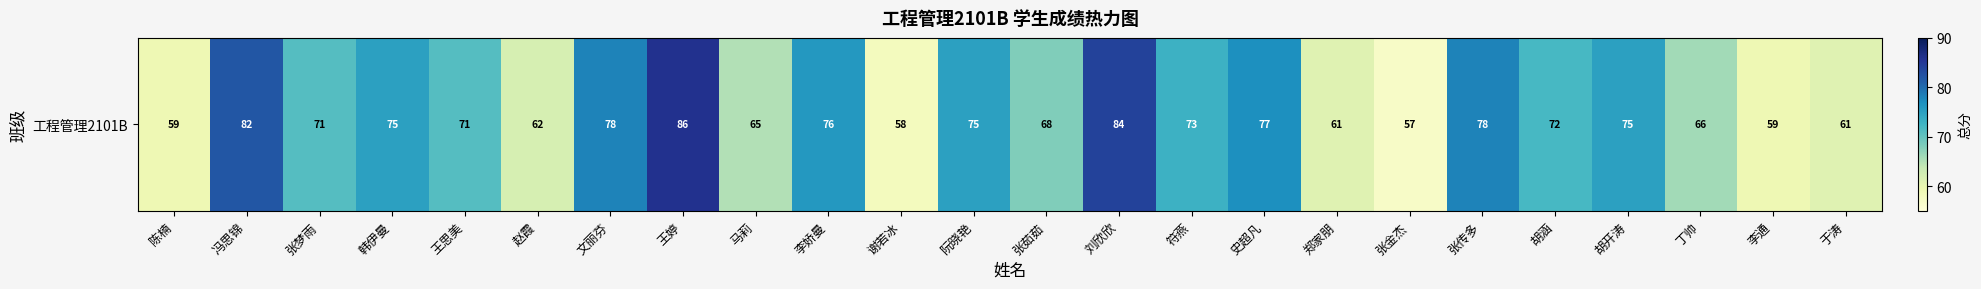

Which label corresponds to the largest value in the chart?

王婷